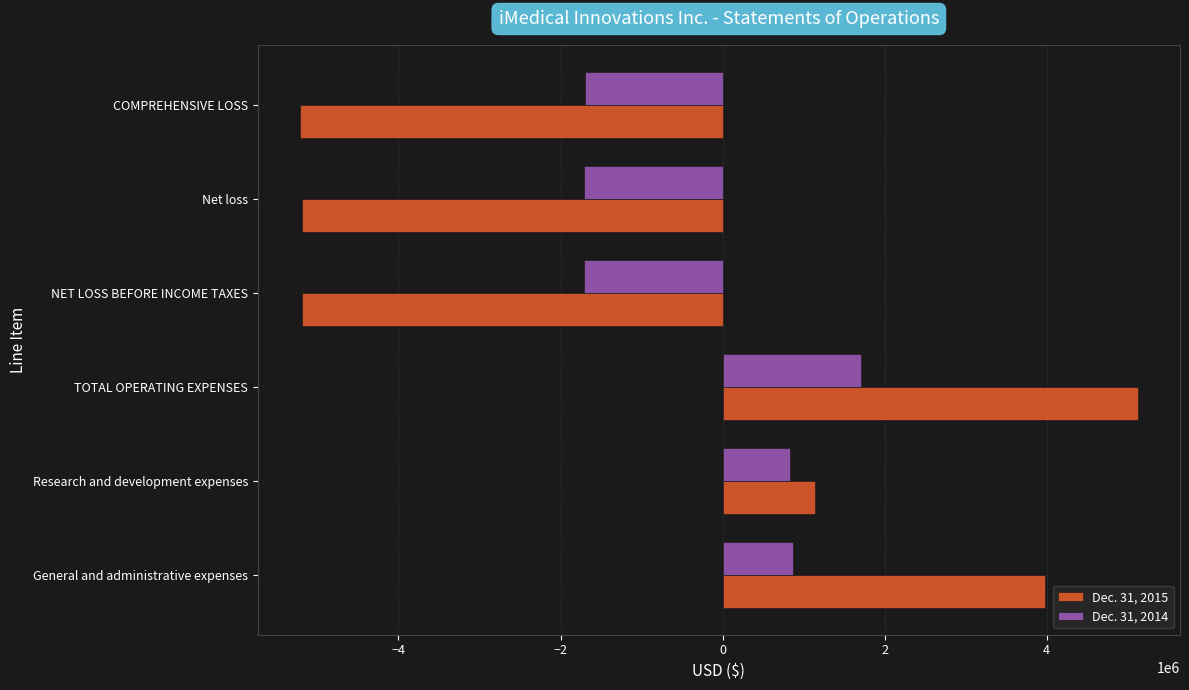

At NET LOSS BEFORE INCOME TAXES, list the series in order from smallest to largest.

Dec. 31, 2015, Dec. 31, 2014